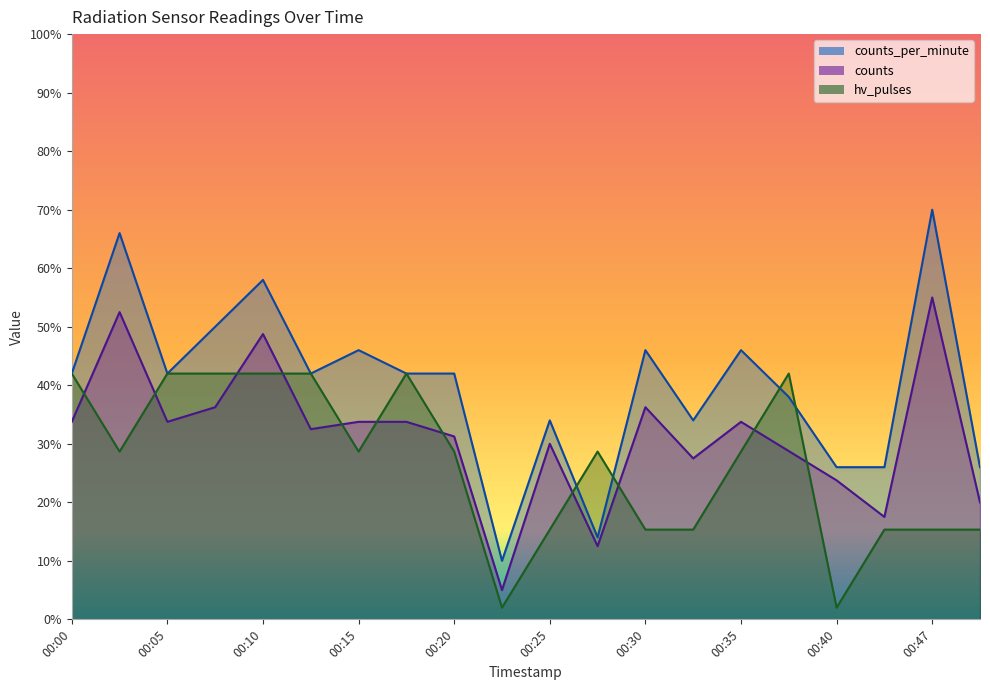

What is the value of the hv_pulses point at the 18th from the left?

15.3